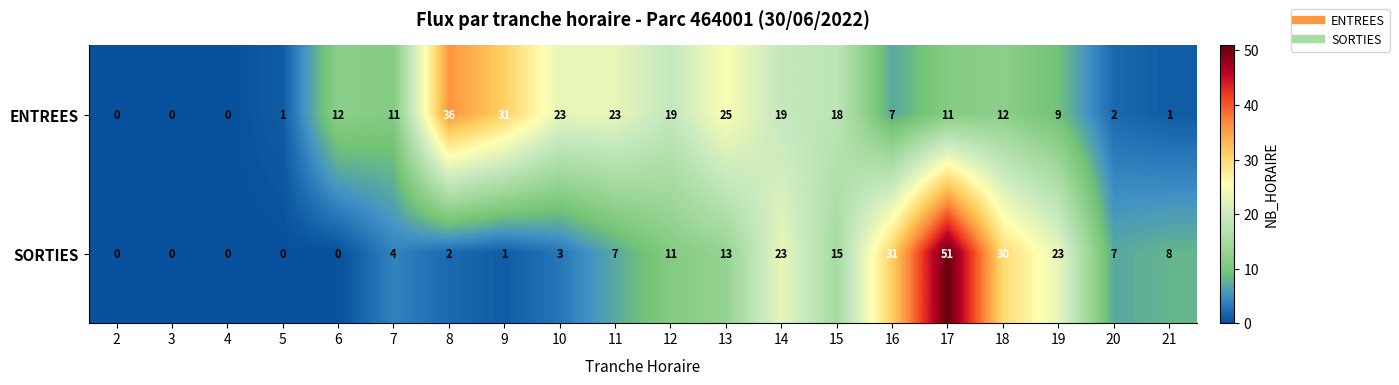

Which label corresponds to the largest value in the chart?

17